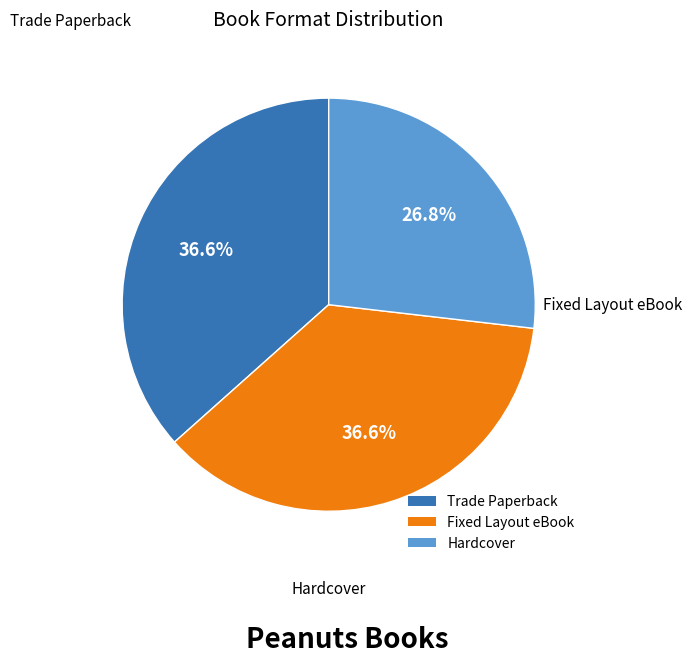

Count the number of slices in the pie.

3